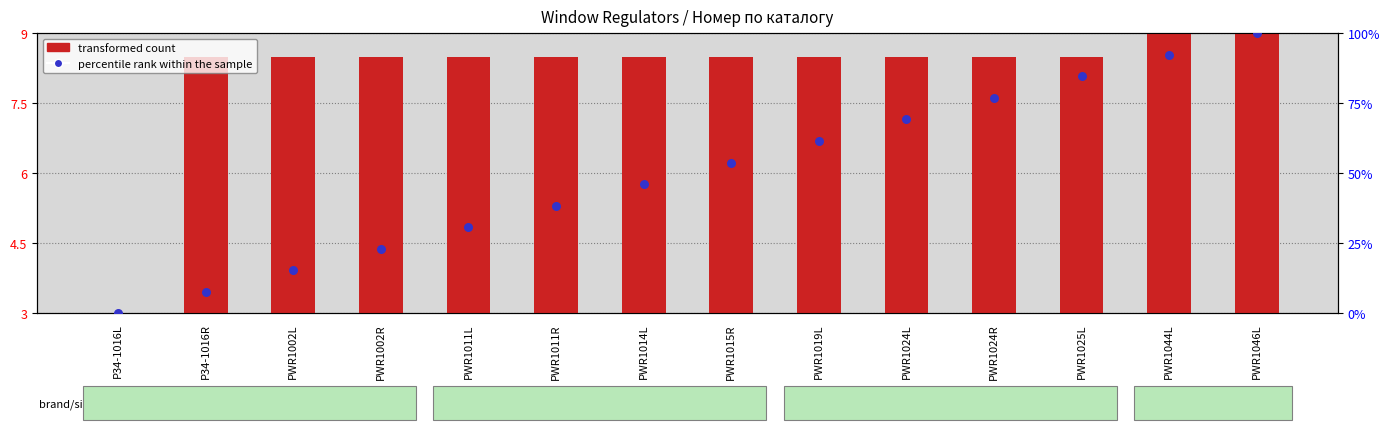

At how many categories does at least one series exceed 33?

9